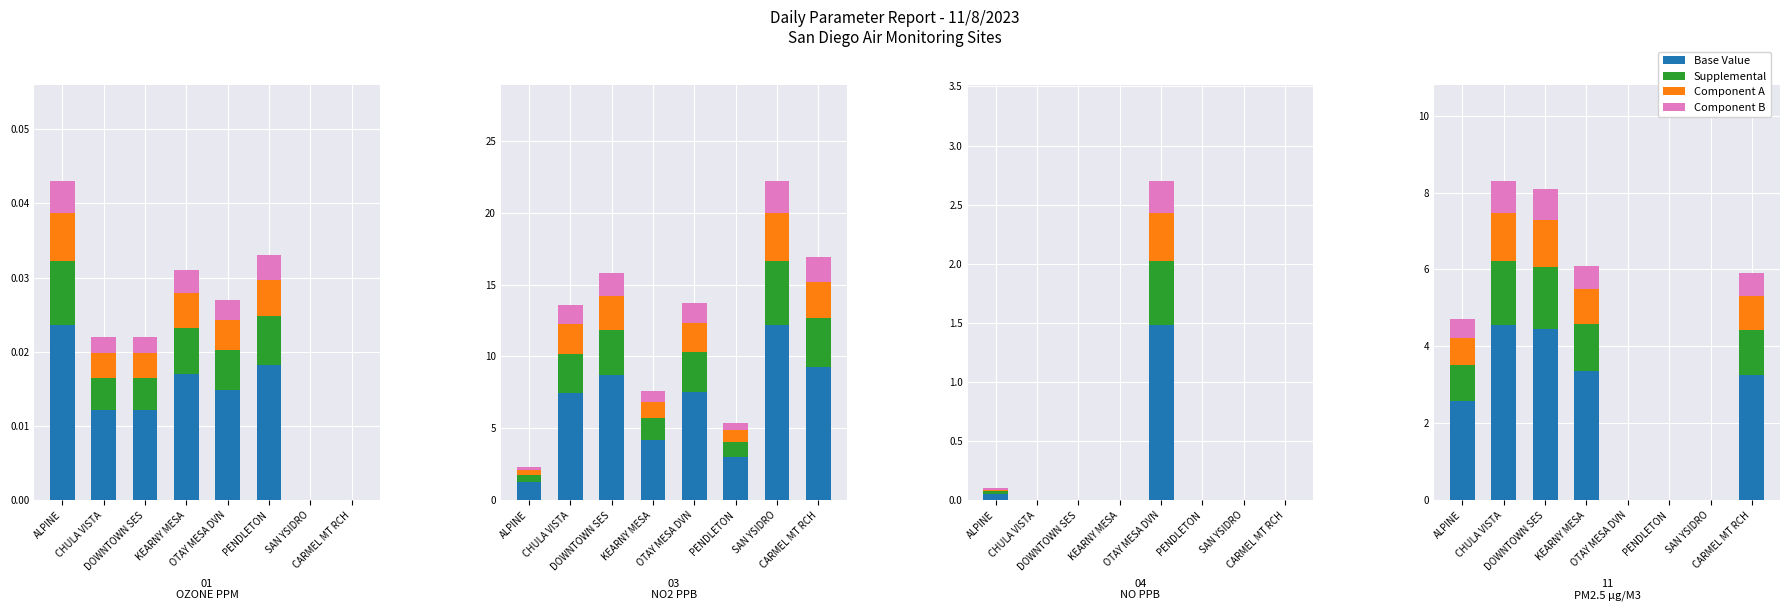

How many bars are there in each group?

4